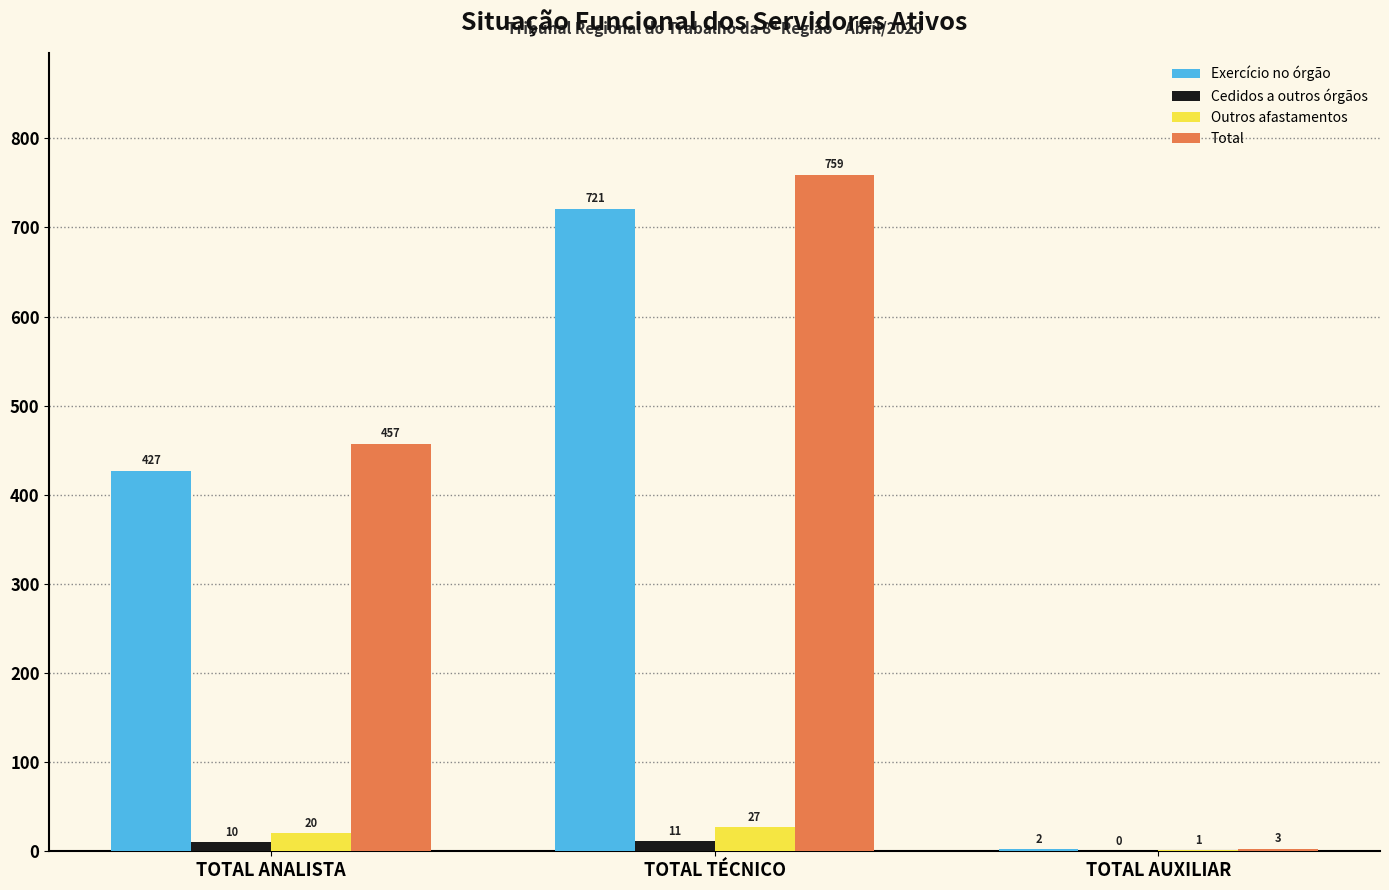

Which series has the largest total across all categories?

Total